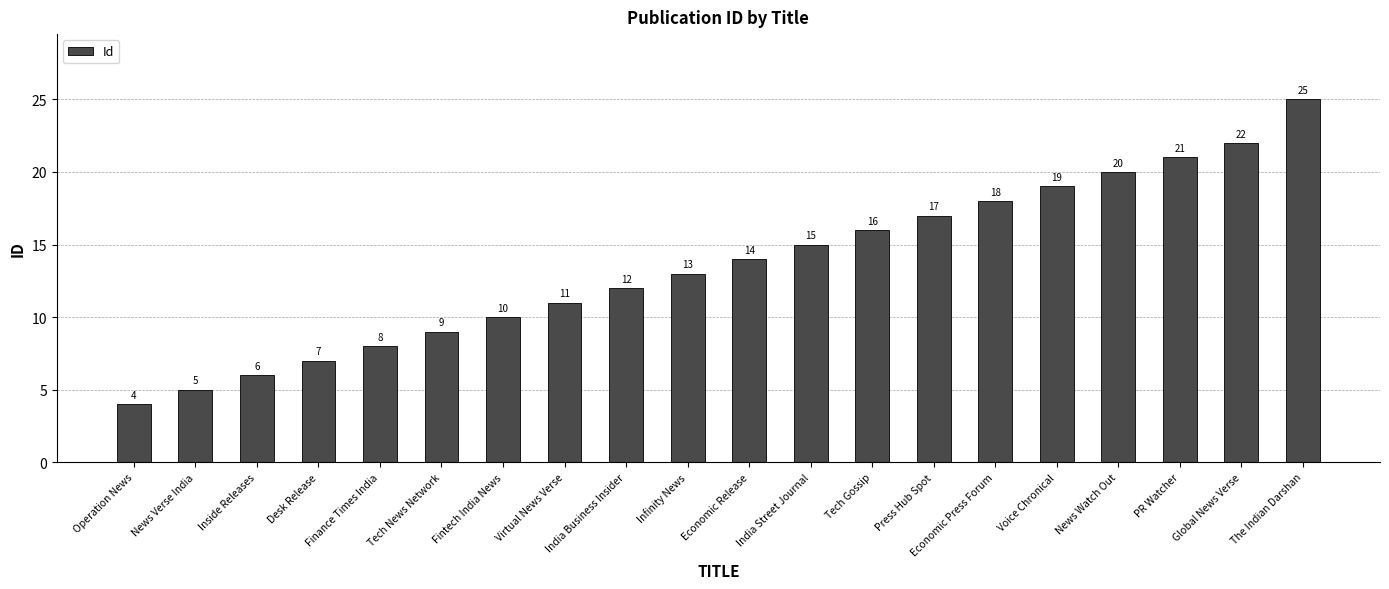

What is the value of the 5th bar from the left?

8